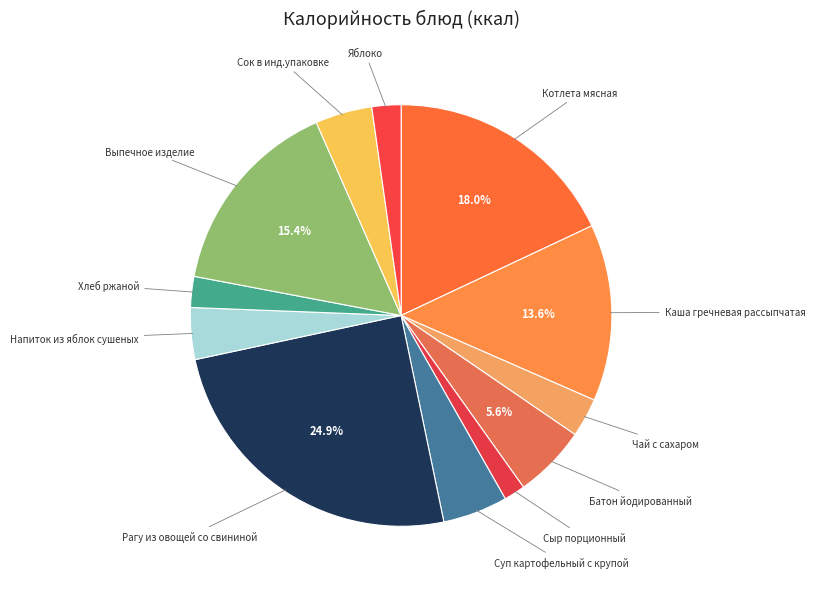

How many segments does this pie chart have?

12